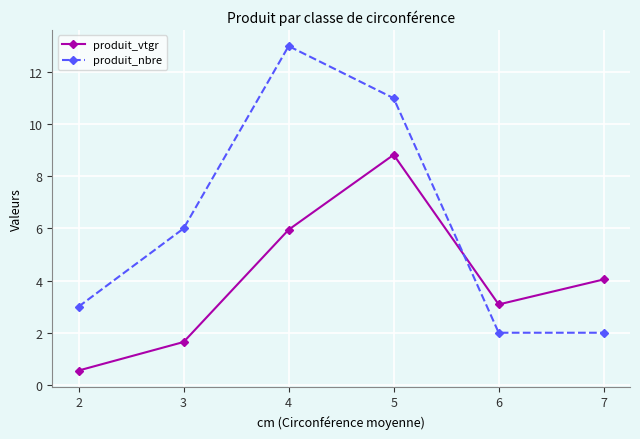

After their last crossing, which series has the higher values: produit_nbre or produit_vtgr?

produit_vtgr